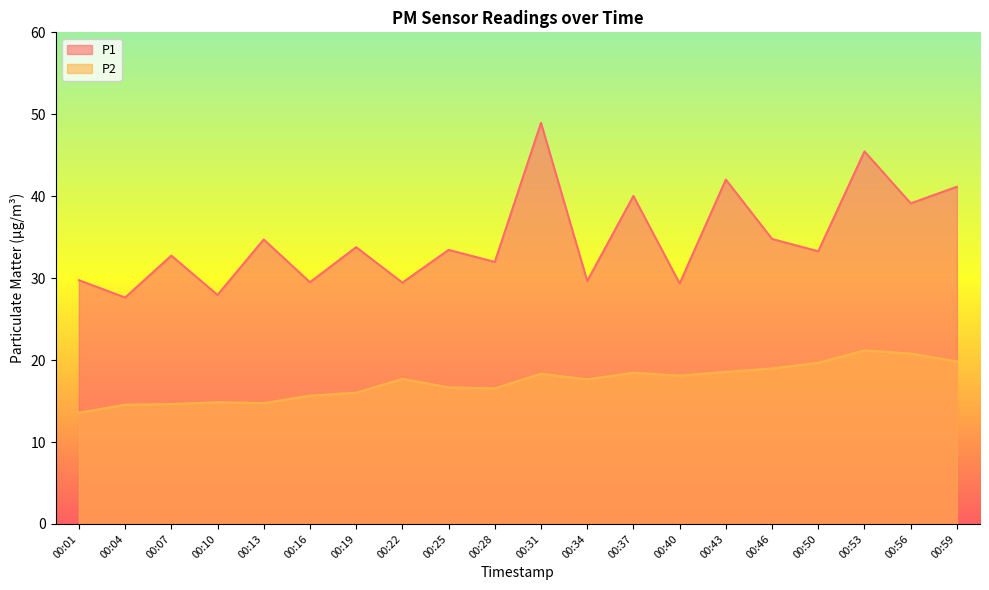

Which series has the largest total across all categories?

P1